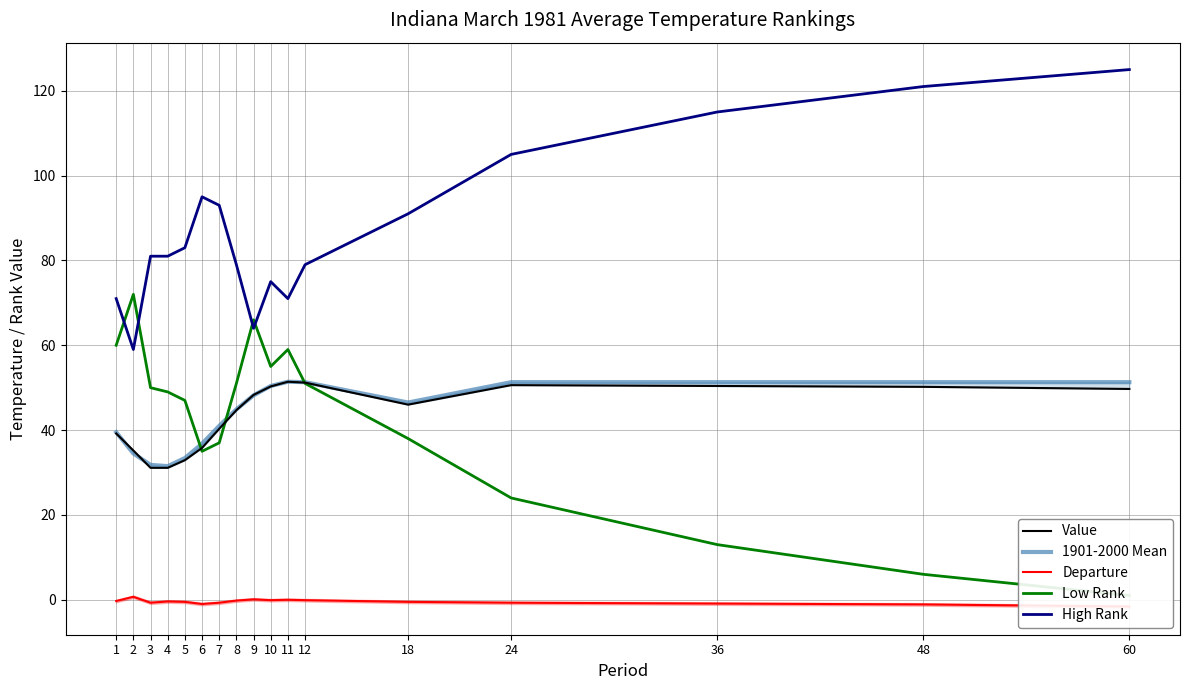

Reading left to right, list all the values displayed in this chart.

Value: 1=39.2	2=35.2	3=31.1	4=31.1	5=32.9	6=35.8	7=40.3	8=44.7	9=48.3	10=50.3	11=51.4	12=51.2	18=46.0	24=50.6	36=50.4	48=50.2	60=49.7
1901-2000 Mean: 1=39.5	2=34.5	3=31.8	4=31.5	5=33.4	6=36.8	7=41.0	8=44.9	9=48.2	10=50.4	11=51.4	12=51.3	18=46.5	24=51.3	36=51.3	48=51.3	60=51.3
Departure: 1=-0.3	2=0.7	3=-0.7	4=-0.4	5=-0.5	6=-1.0	7=-0.7	8=-0.2	9=0.1	10=-0.1	11=0.0	12=-0.1	18=-0.5	24=-0.7	36=-0.9	48=-1.1	60=-1.6
Low Rank: 1=60.0	2=72.0	3=50.0	4=49.0	5=47.0	6=35.0	7=37.0	8=51.0	9=66.0	10=55.0	11=59.0	12=51.0	18=38.0	24=24.0	36=13.0	48=6.0	60=1.0
High Rank: 1=71.0	2=59.0	3=81.0	4=81.0	5=83.0	6=95.0	7=93.0	8=79.0	9=64.0	10=75.0	11=71.0	12=79.0	18=91.0	24=105.0	36=115.0	48=121.0	60=125.0